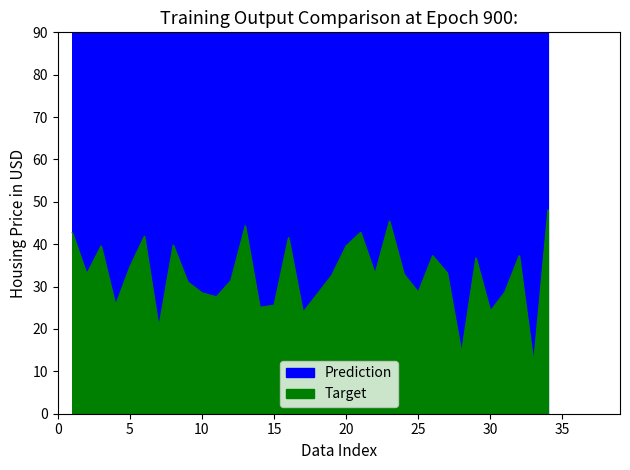

Between 15 and 5, which is larger?

5